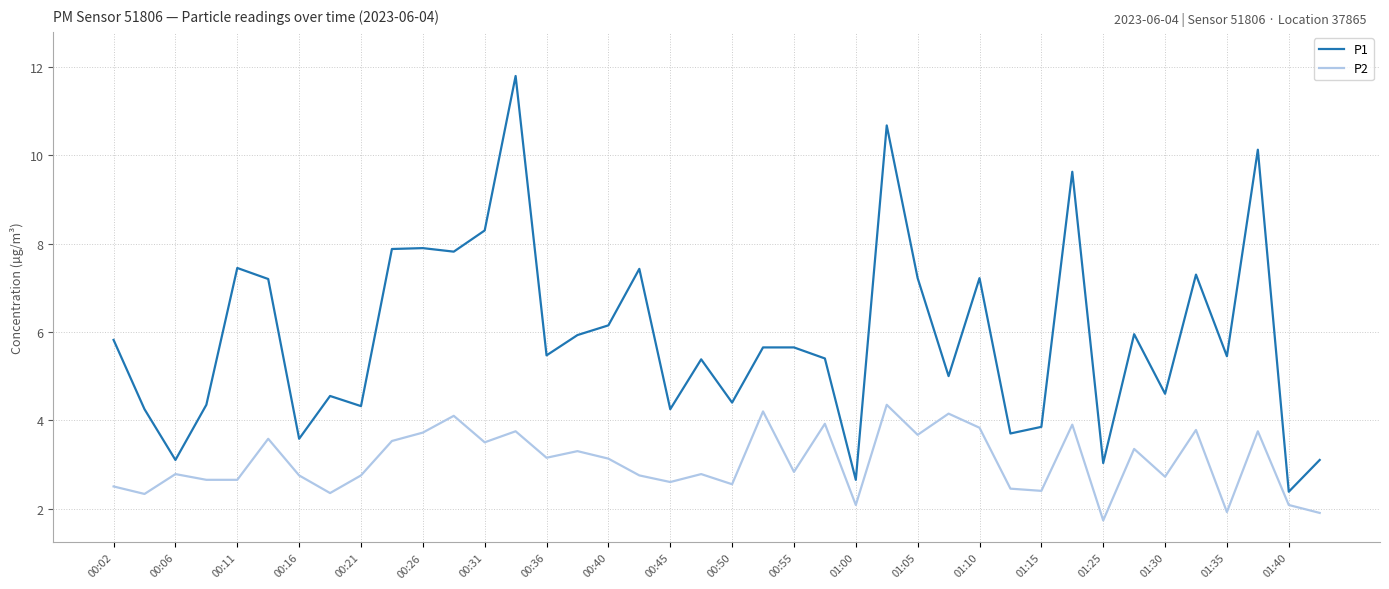

Which series has the largest total across all categories?

P1